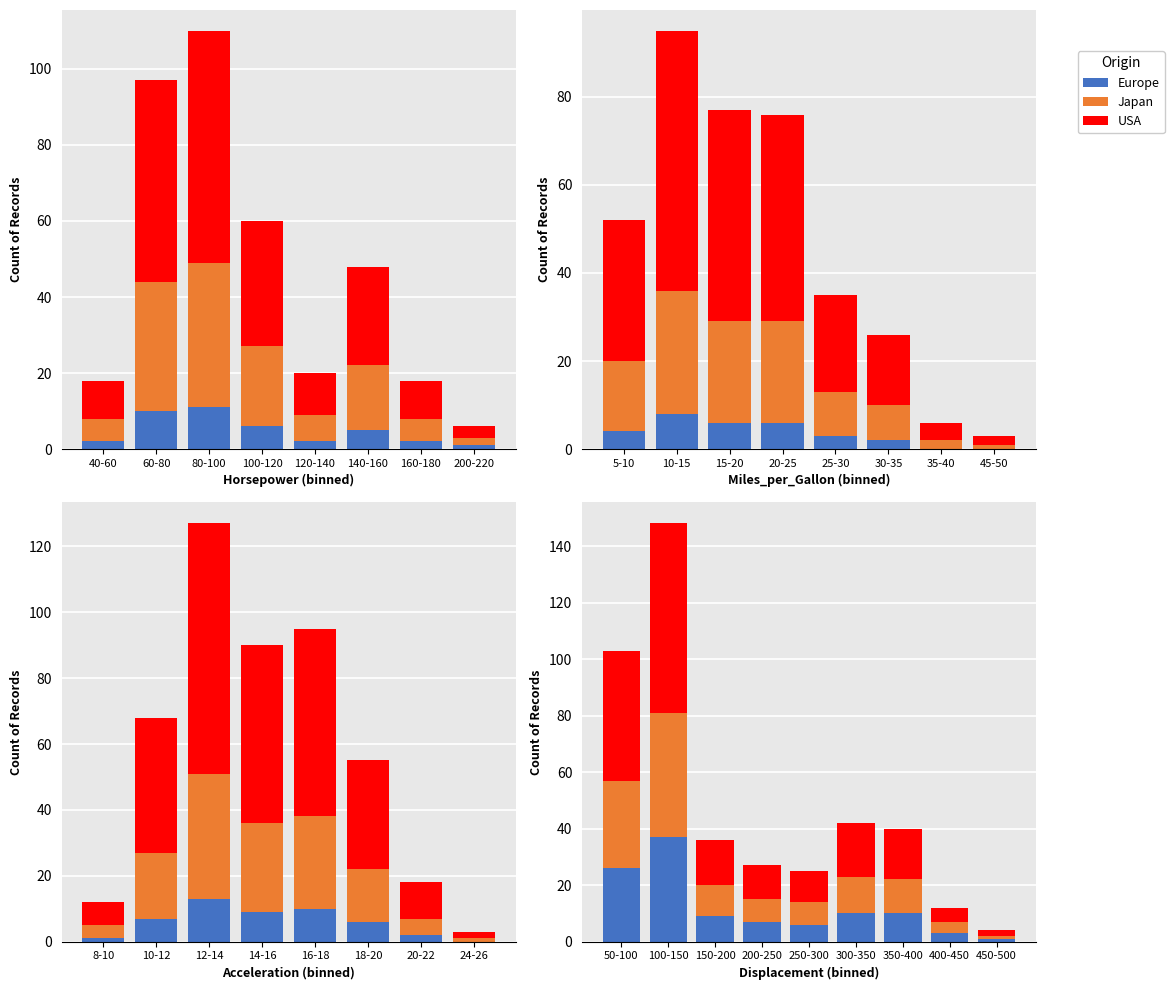

At how many categories does at least one series exceed 50?

1